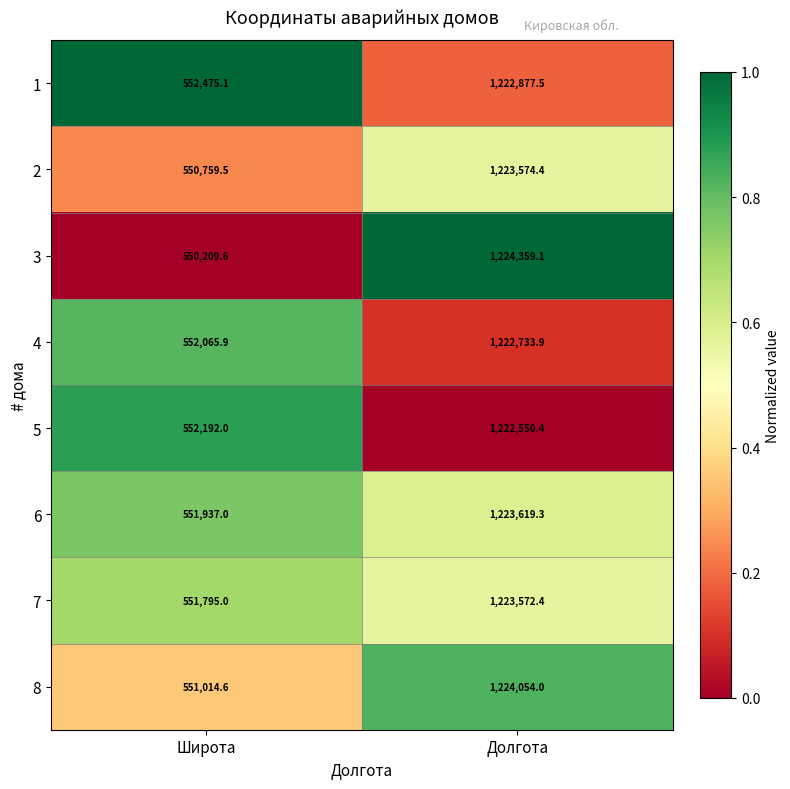

What is the average value of the 7 series?

887683.7